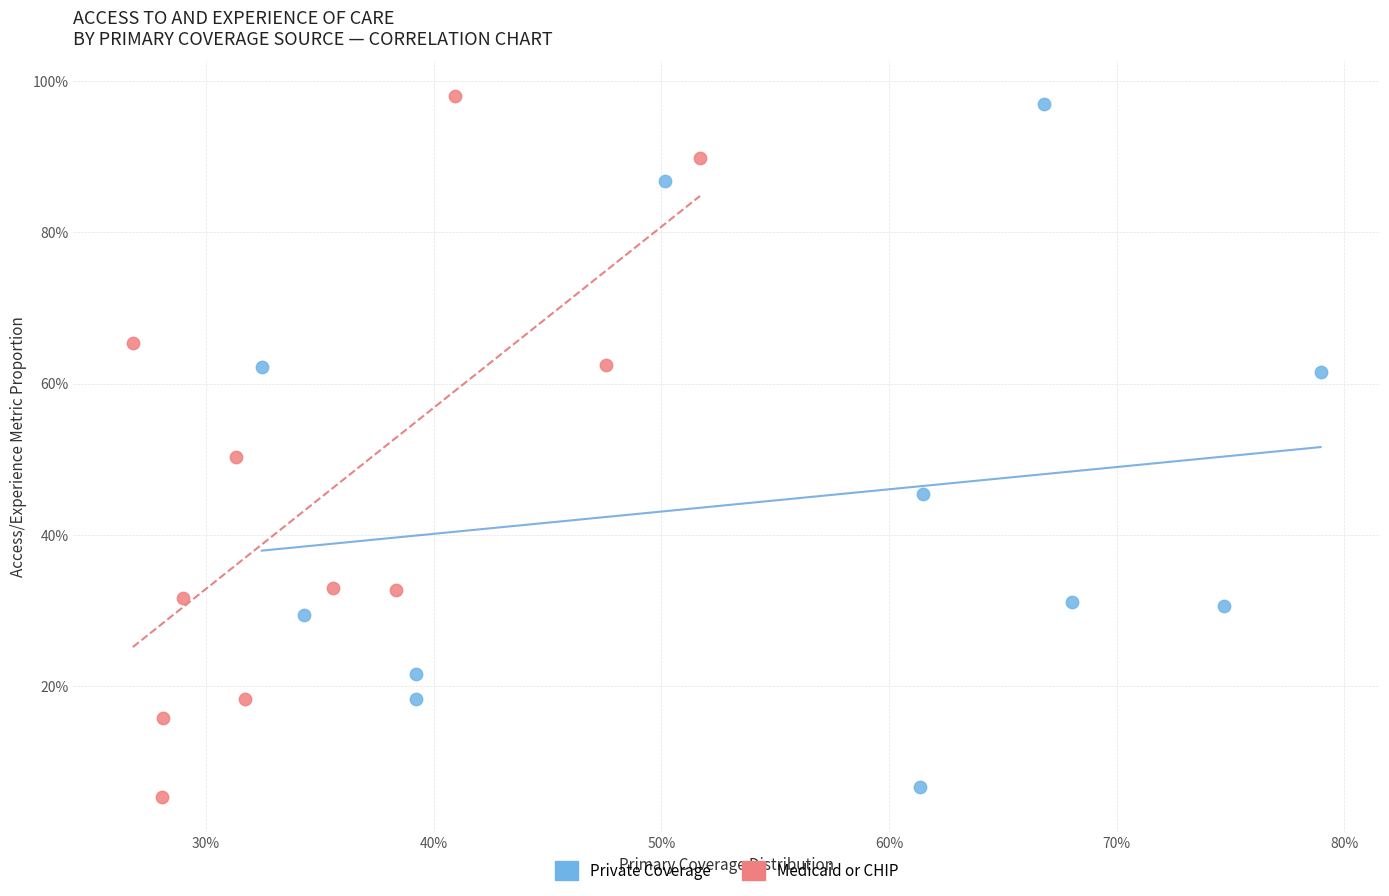

Which series has the largest Y range (max minus min)?

Medicaid or CHIP